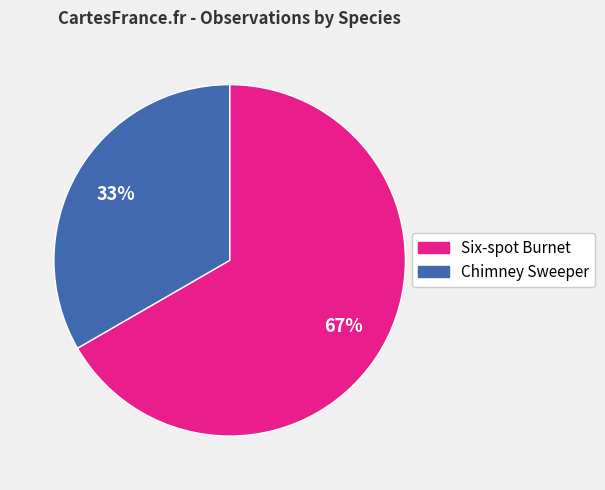

Which category has the smallest portion of the pie?

Chimney Sweeper